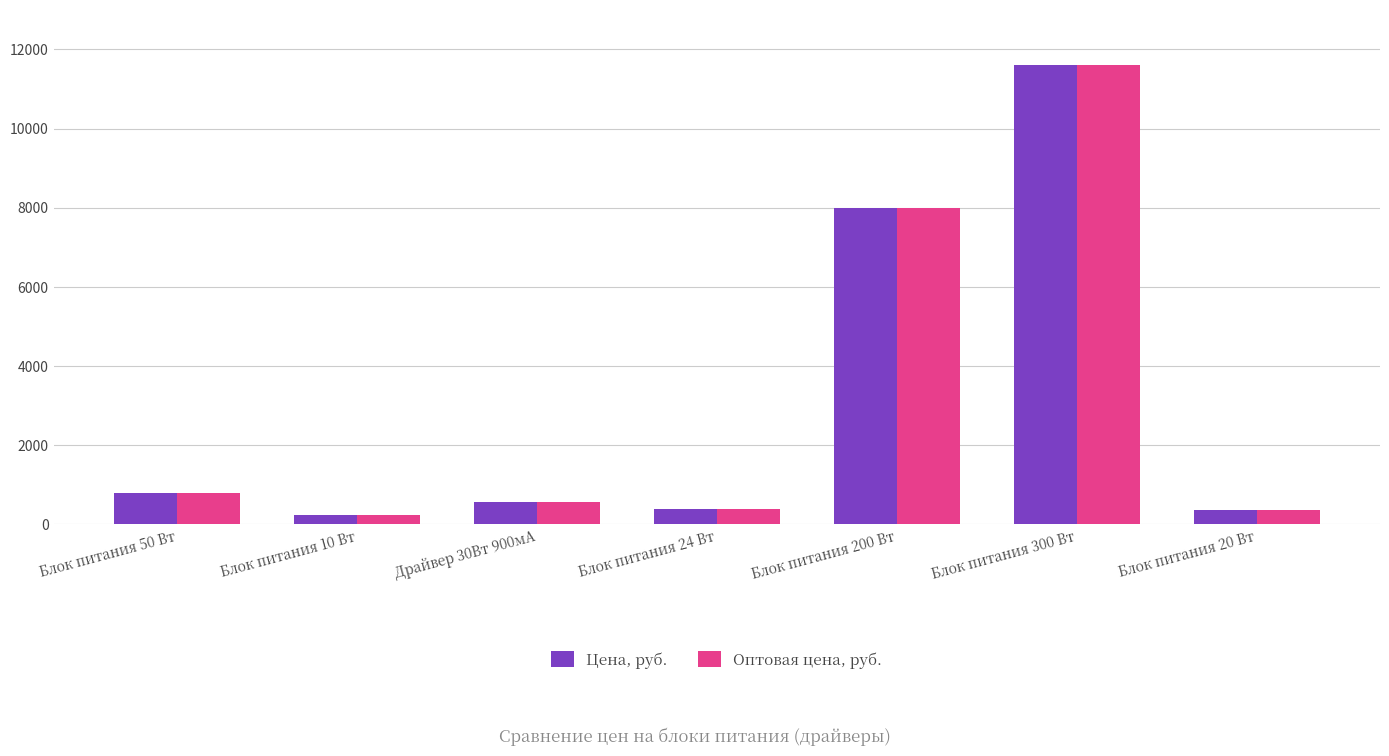

What is the sum of the Цена, руб. values at Блок питания 10 Вт and Блок питания 300 Вт?

11840